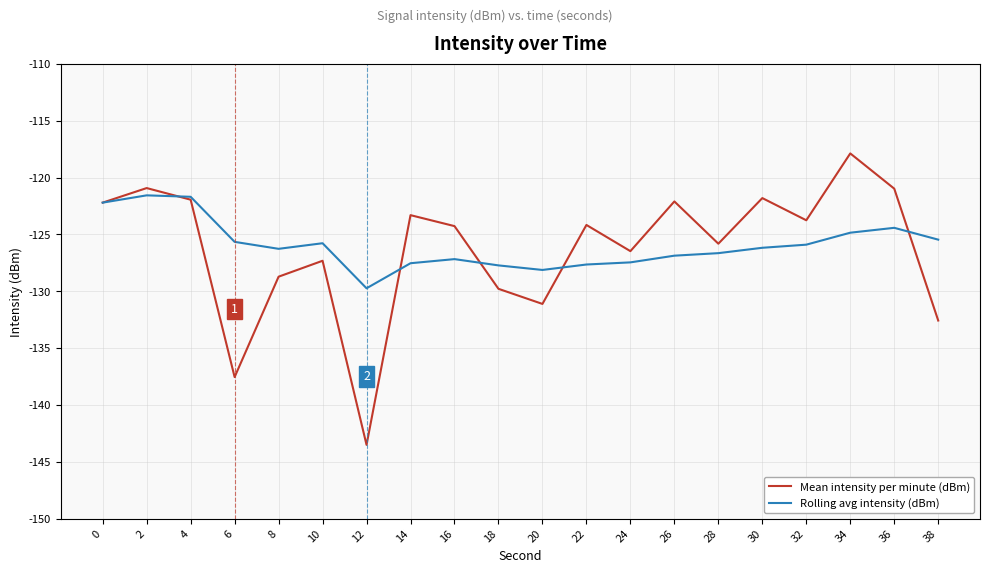

True or false: Mean intensity per minute (dBm) and Rolling avg intensity (dBm) cross at least once.

True